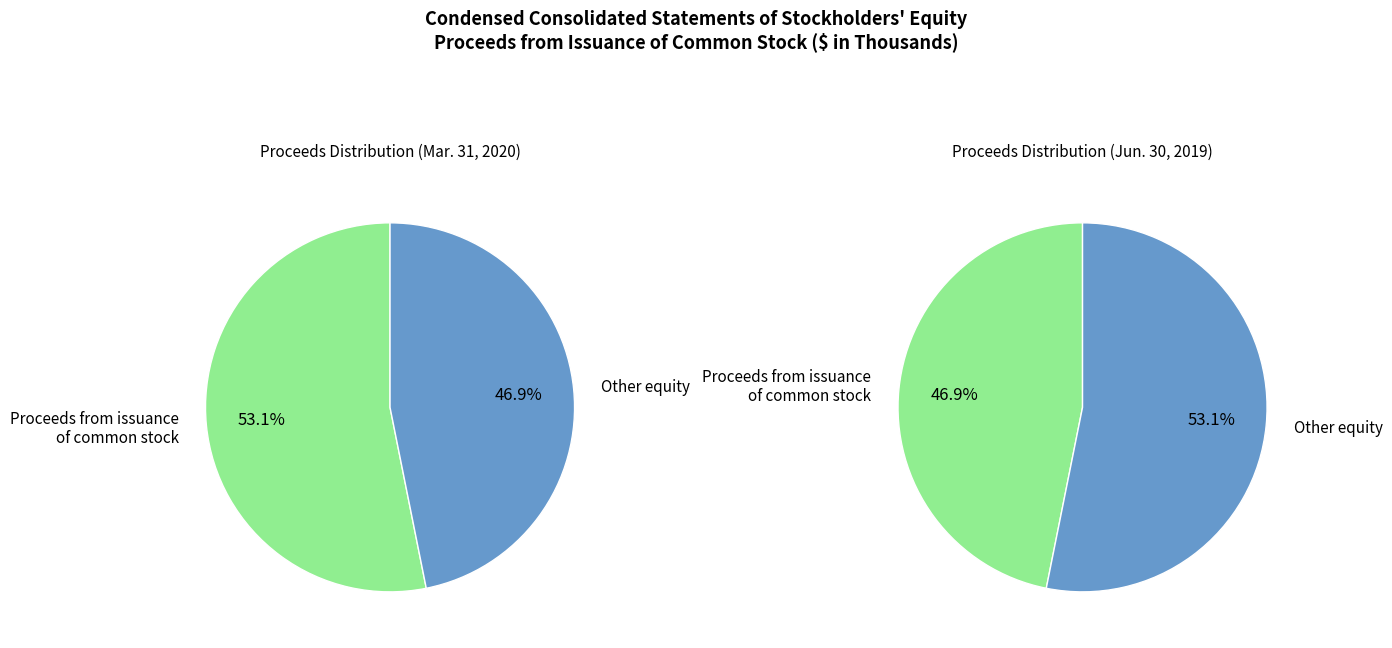

Is it true that Proceeds from issuance of common stock is 47% of the pie?

True